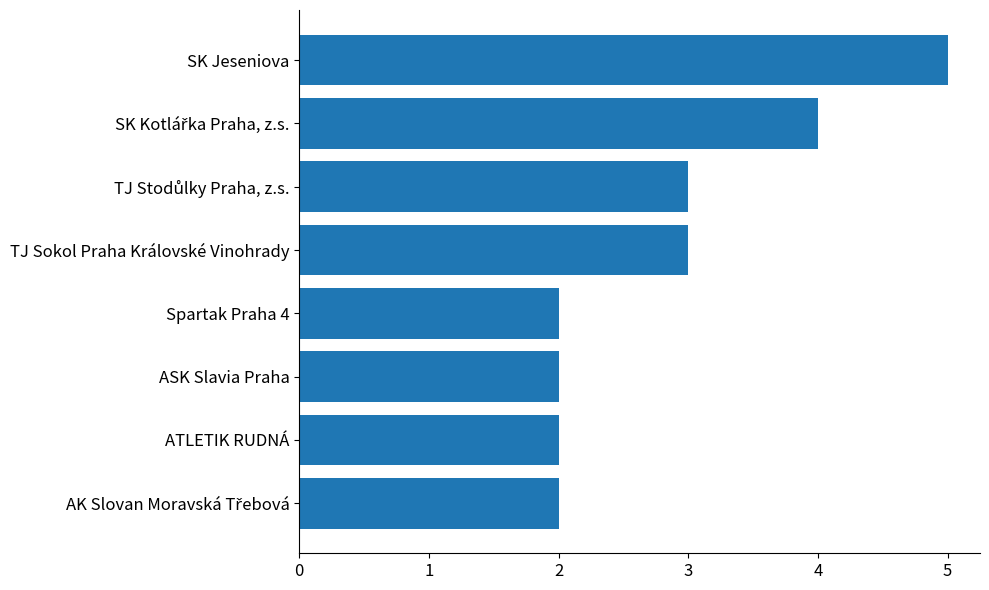

What is the greatest value displayed?

5